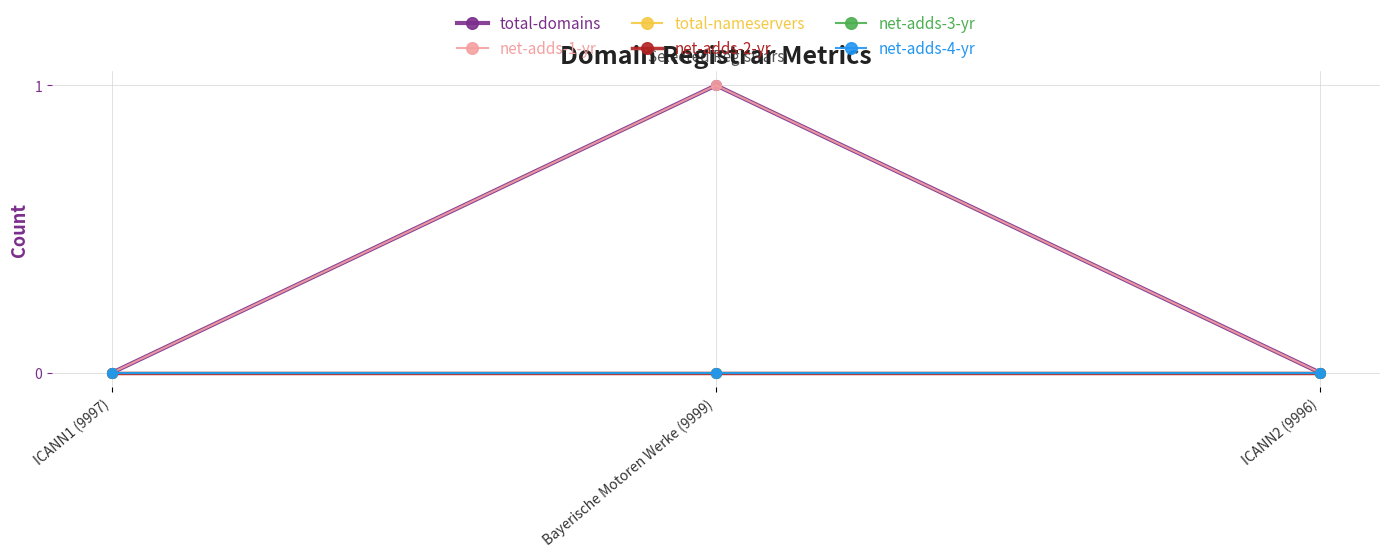

What is the sum of the net-adds-1-yr values at ICANN1 (9997) and Bayerische Motoren Werke (9999)?

1